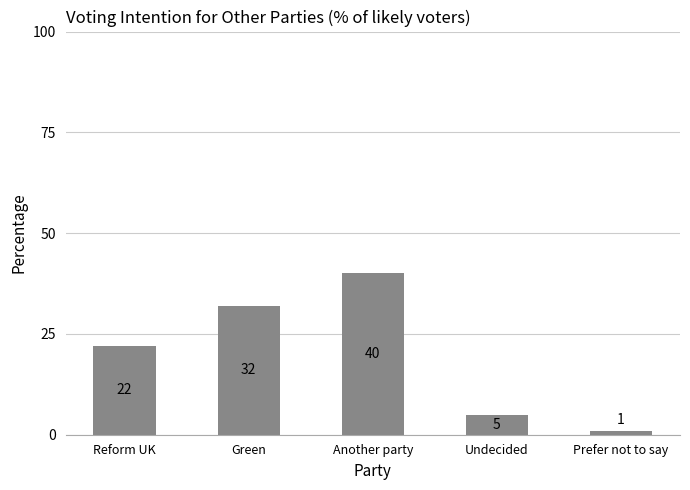

Count the values in the range 5 to 32.

3